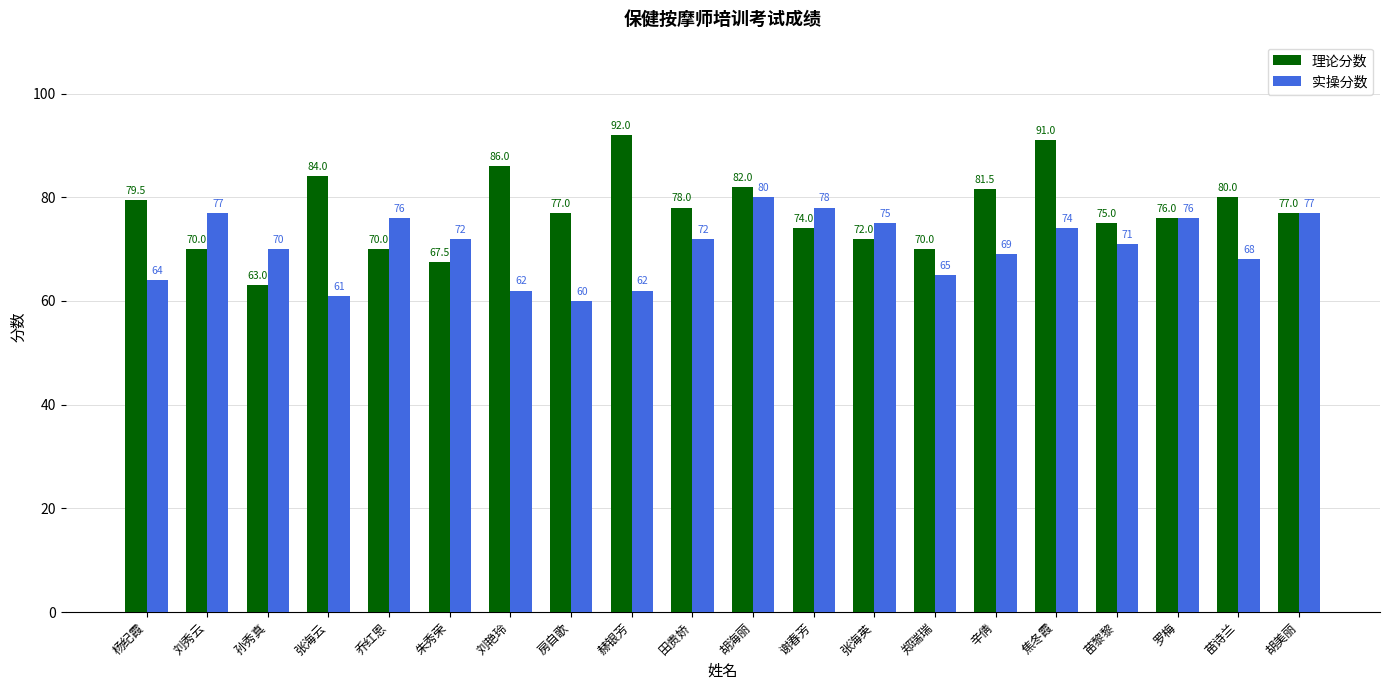

What is the value of the 实操分数 bar at the 11th from the left?

80.0